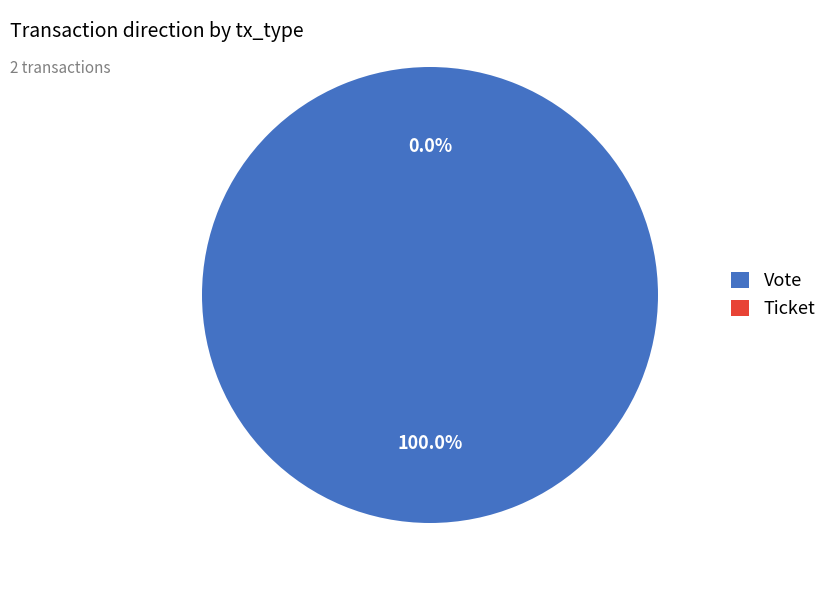

What portion of the pie excludes Ticket?

100.0%